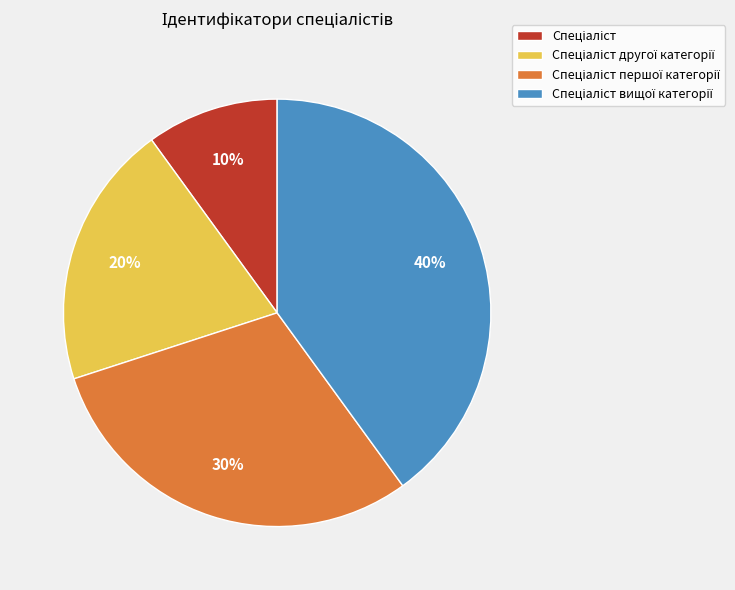

Is there any slice that represents more than half of the pie?

No